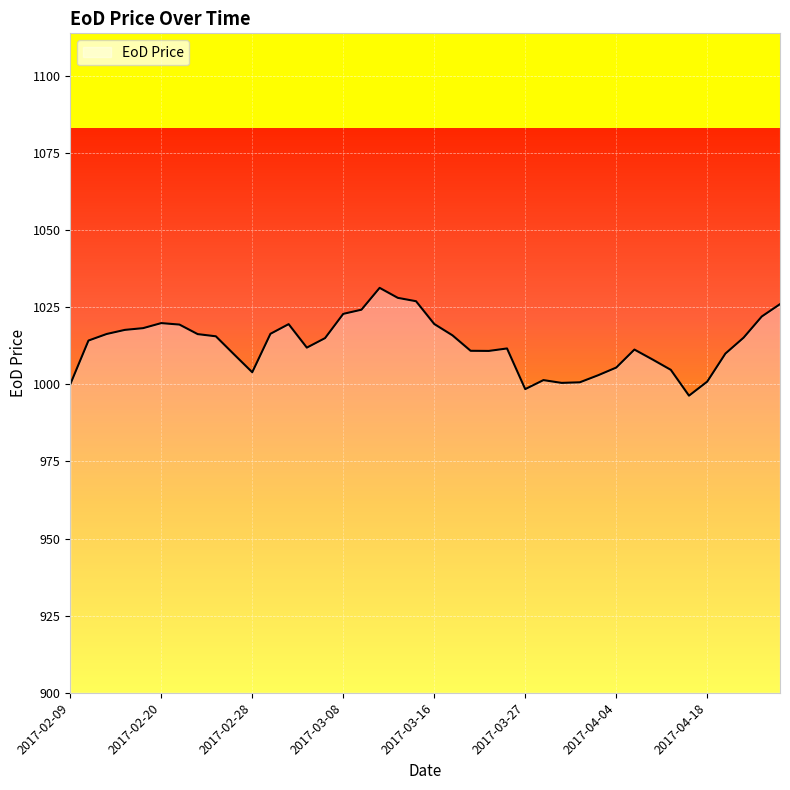

What is the maximum value shown in the chart?

1031.3